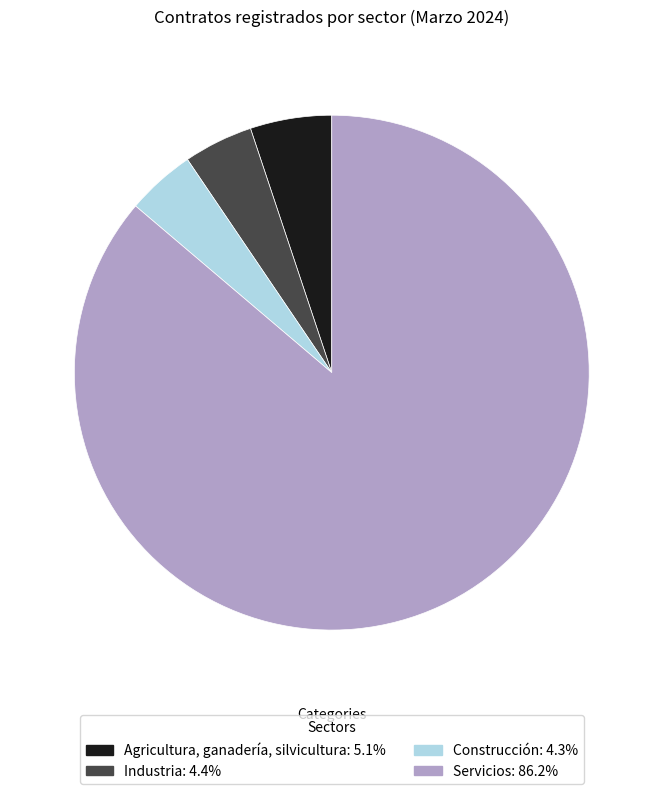

Does Agricultura, ganadería, silvicultura represent more than half of the total?

No